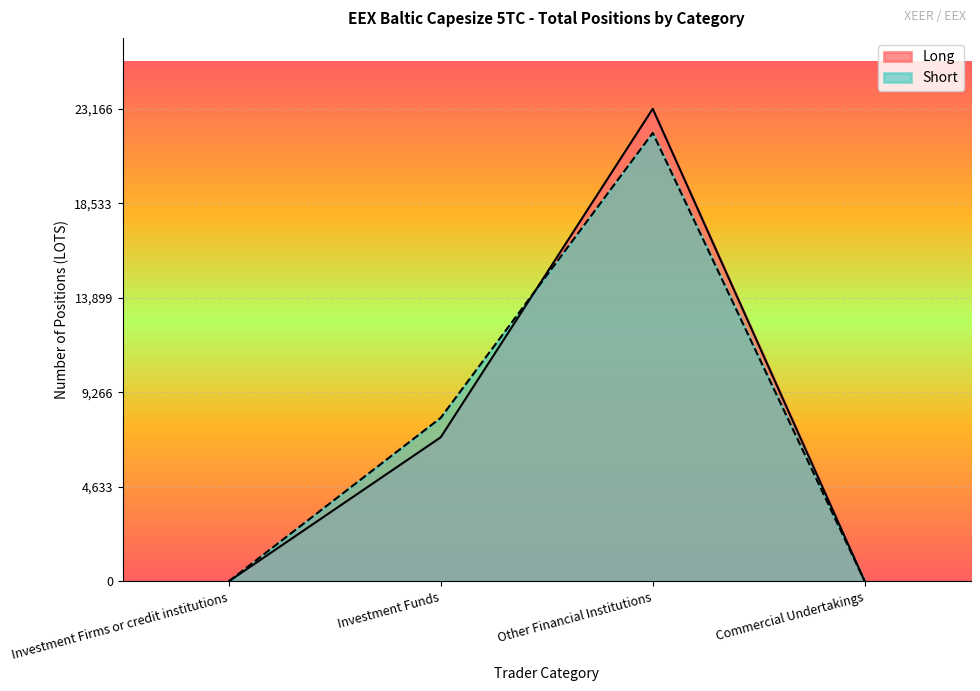

Rank the series at Investment Funds from lowest to highest value.

Long, Short